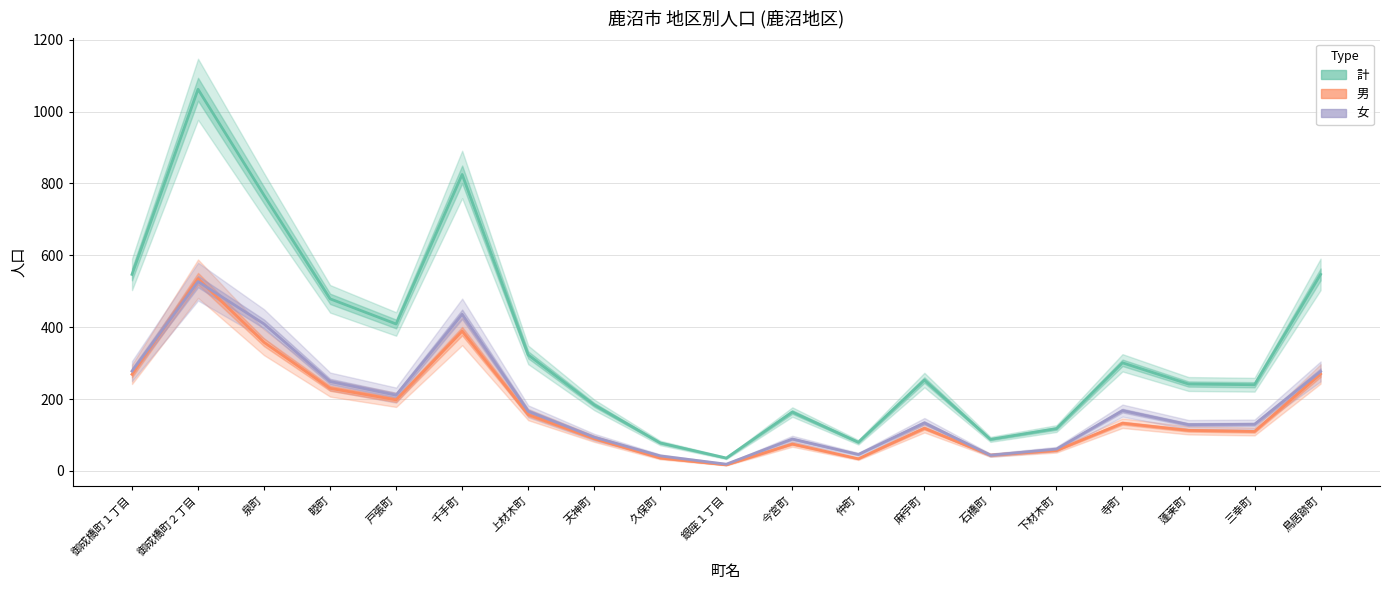

Reading right to left, extract all data points from this chart.

男: 鳥居跡町=270	三幸町=110	蓬莱町=113	寺町=133	下材木町=57	石橋町=44	麻苧町=119	仲町=34	今宮町=75	銀座１丁目=17	久保町=36	天神町=90	上材木町=157	千手町=389	戸張町=198	睦町=230	泉町=358	御成橋町２丁目=535	御成橋町１丁目=269
女: 鳥居跡町=277	三幸町=130	蓬莱町=129	寺町=168	下材木町=61	石橋町=44	麻苧町=134	仲町=46	今宮町=89	銀座１丁目=19	久保町=42	天神町=94	上材木町=166	千手町=436	戸張町=211	睦町=249	泉町=409	御成橋町２丁目=527	御成橋町１丁目=278
計: 鳥居跡町=547	三幸町=240	蓬莱町=242	寺町=301	下材木町=118	石橋町=88	麻苧町=253	仲町=80	今宮町=164	銀座１丁目=36	久保町=78	天神町=184	上材木町=323	千手町=825	戸張町=409	睦町=479	泉町=767	御成橋町２丁目=1062	御成橋町１丁目=547